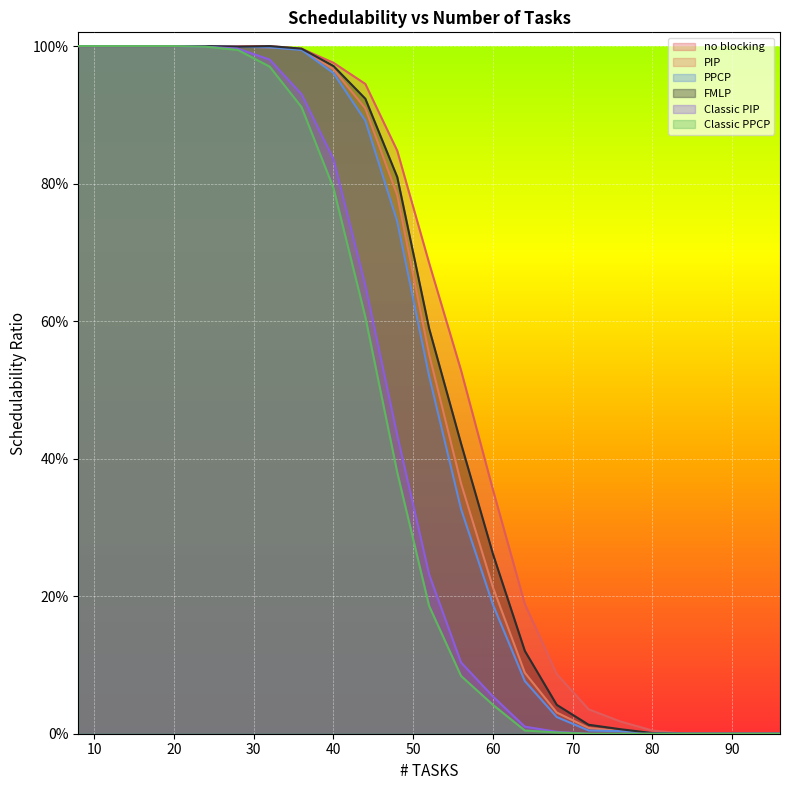

How many values in the PPCP series exceed 0?

19